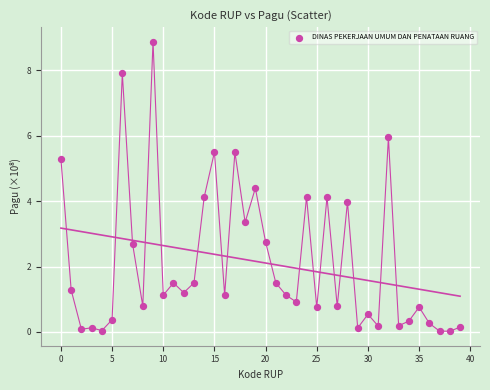

How many data points are displayed?

40